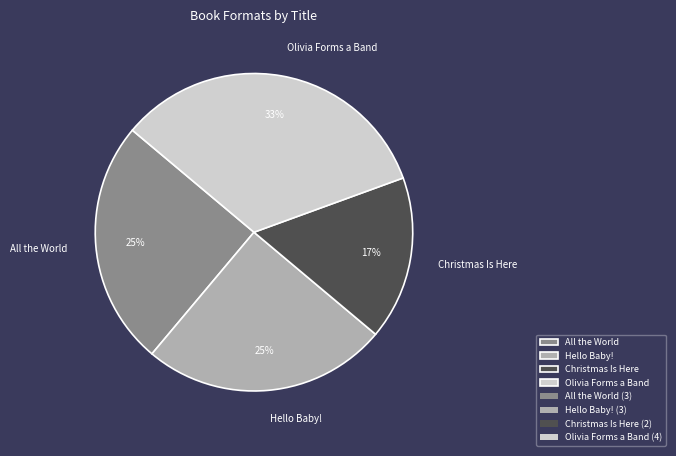

Which slice is the smallest?

Christmas Is Here